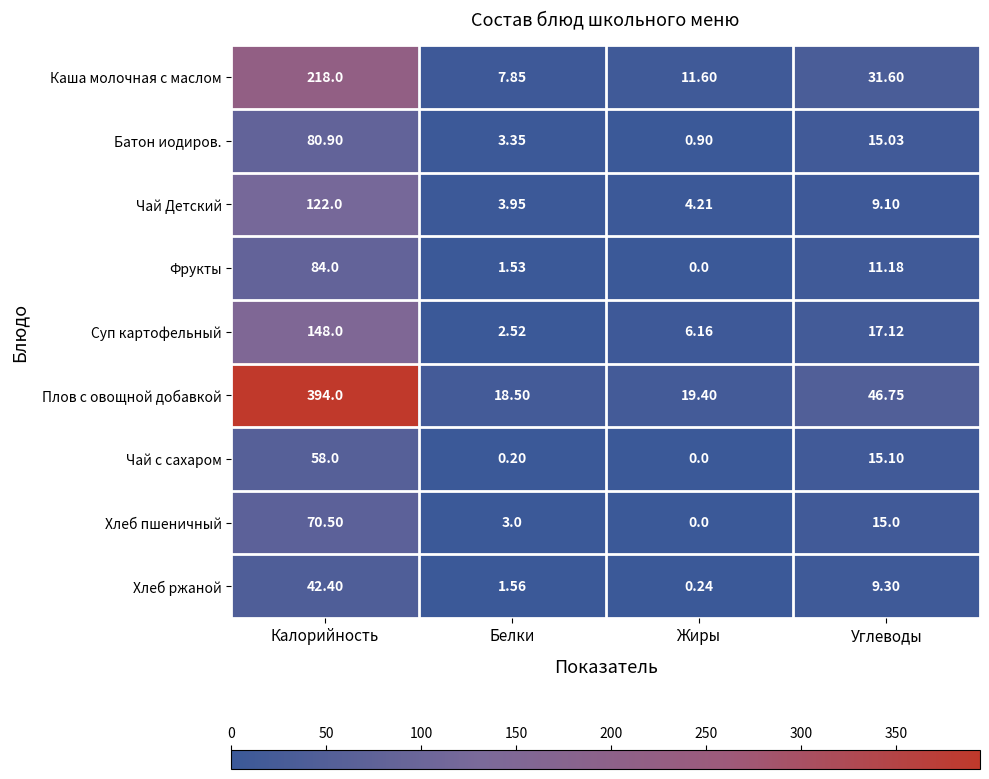

Which label corresponds to the largest value in the chart?

Калорийность